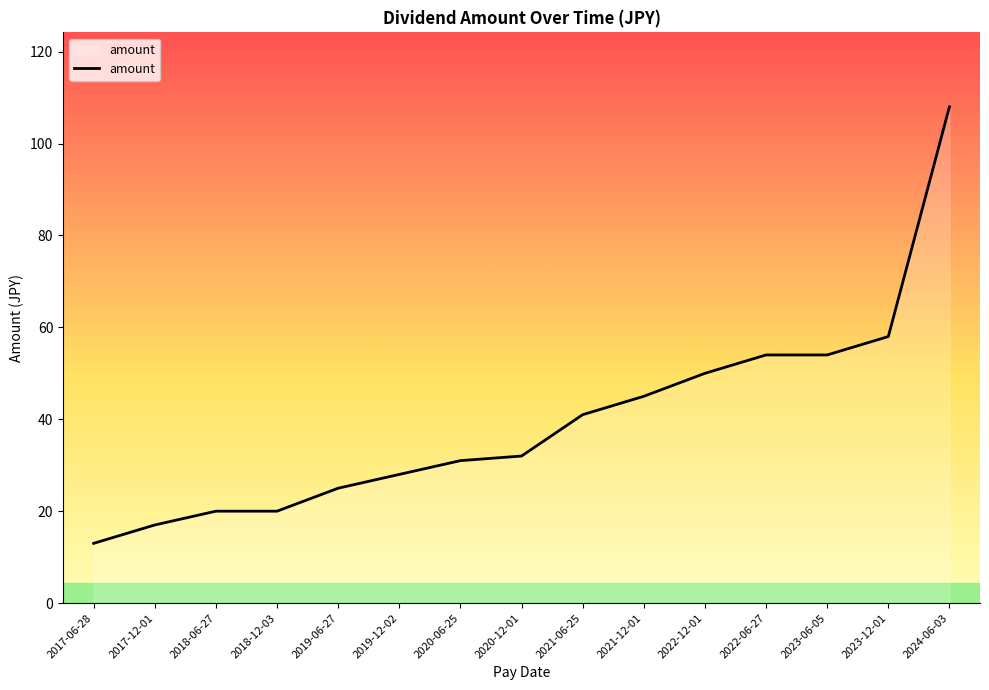

What is the smallest value displayed?

13